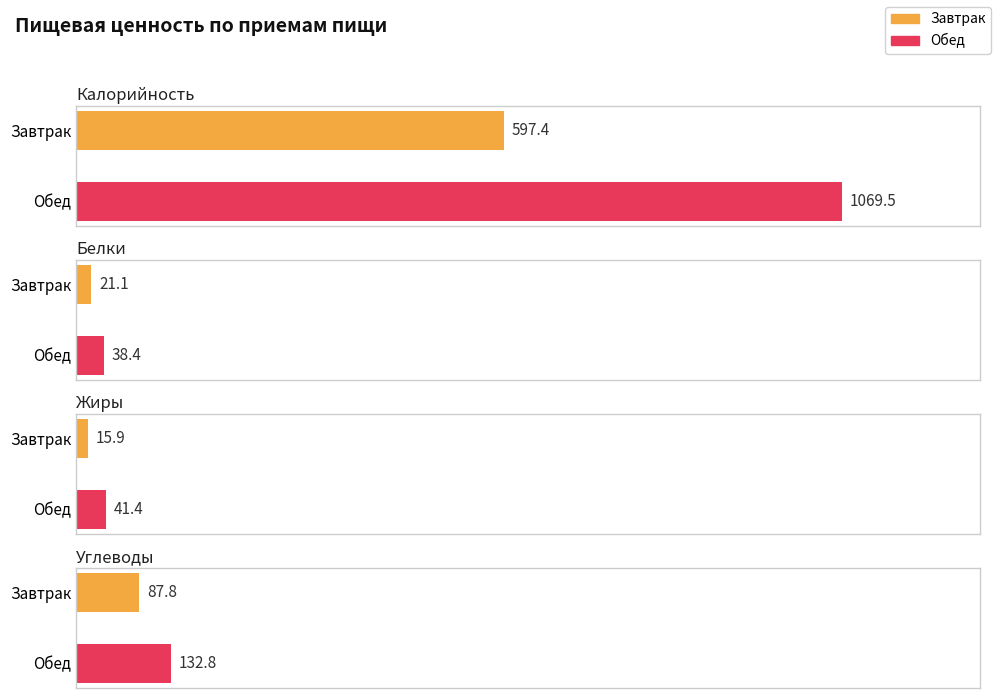

What is the total value across all series at Обед?

1282.1